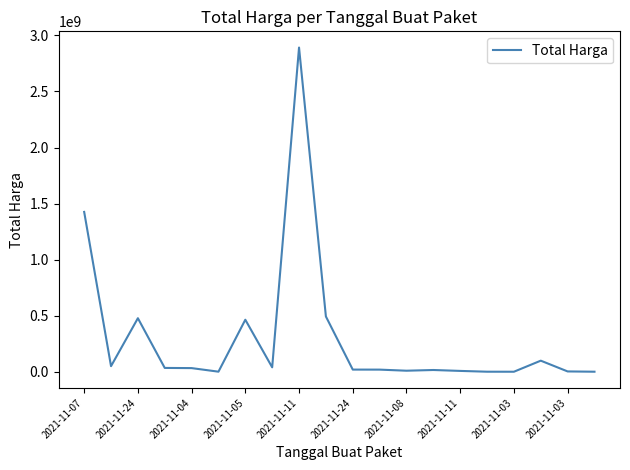

What is the difference between the maximum and minimum values?

2892044000